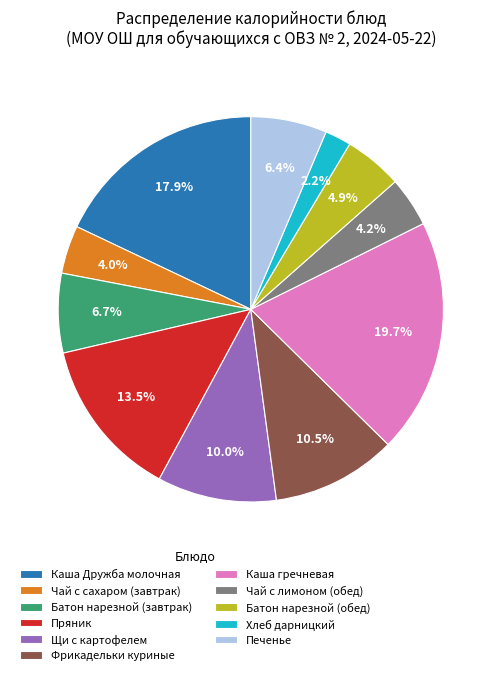

Approximately how many times larger is the value at Каша гречневая compared to Щи с картофелем?

2.0